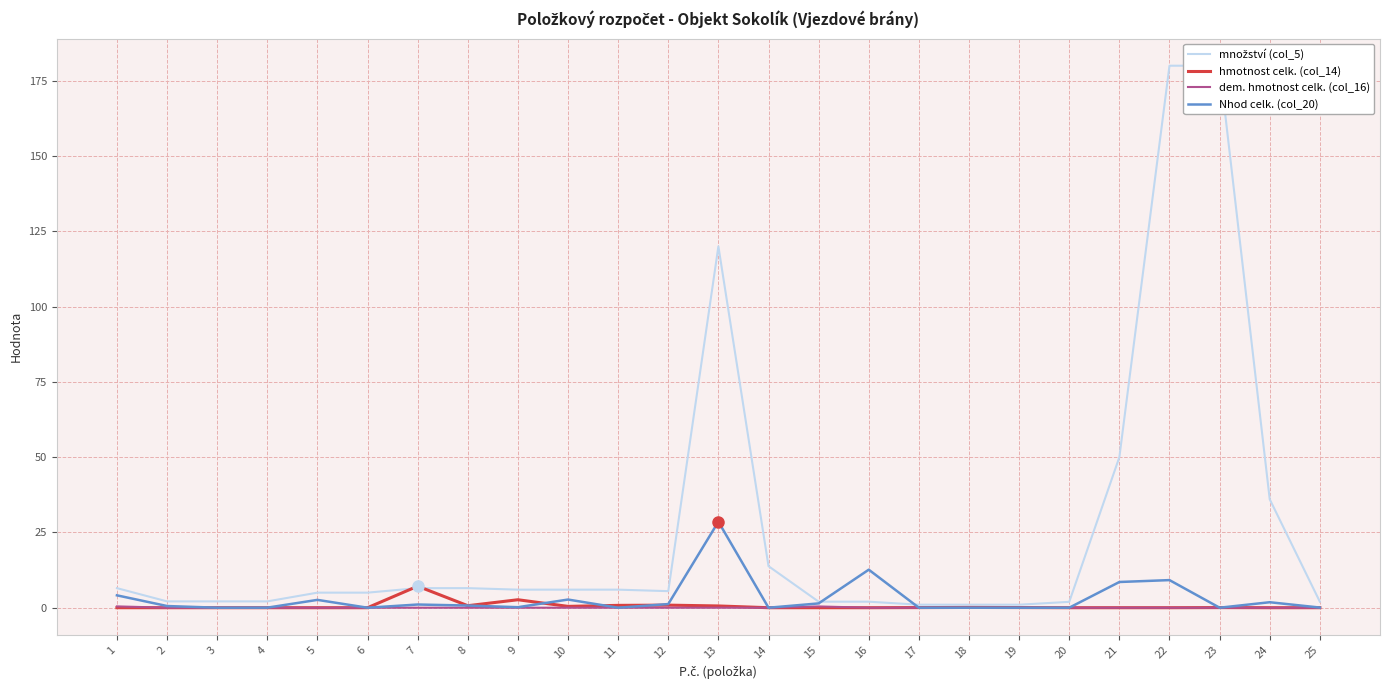

True or false: dem. hmotnost celk. (col_16) has more than 0 interior local peaks.

True